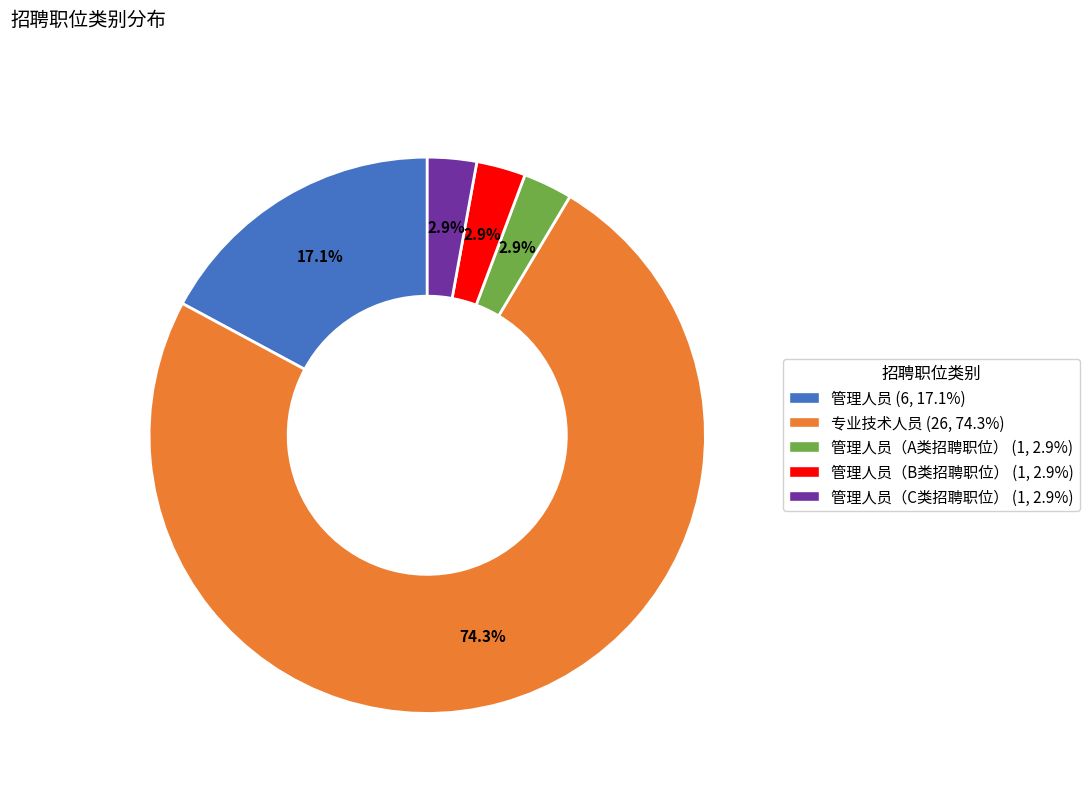

Is there any slice that represents more than half of the pie?

Yes